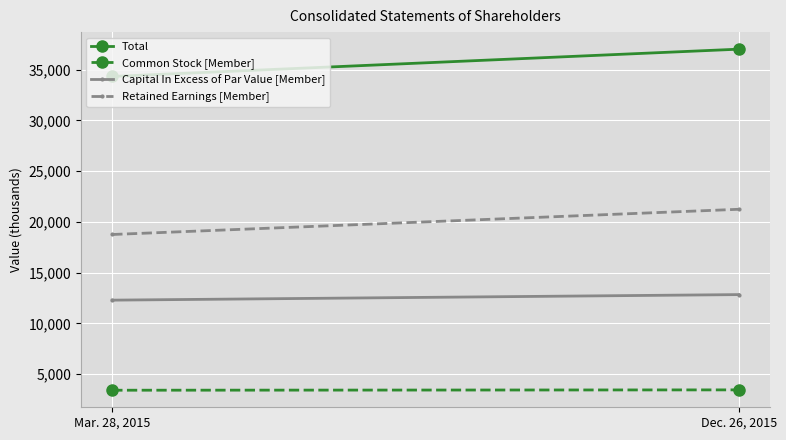

Which series has the largest total across all categories?

Total